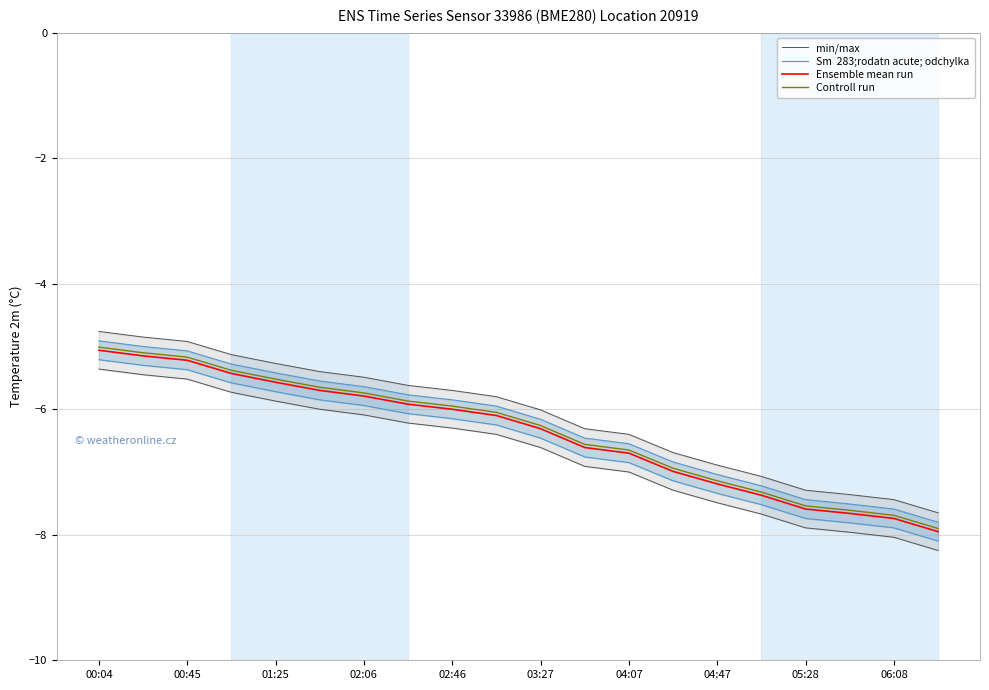

At which label does Controll run reach its peak?

00:04